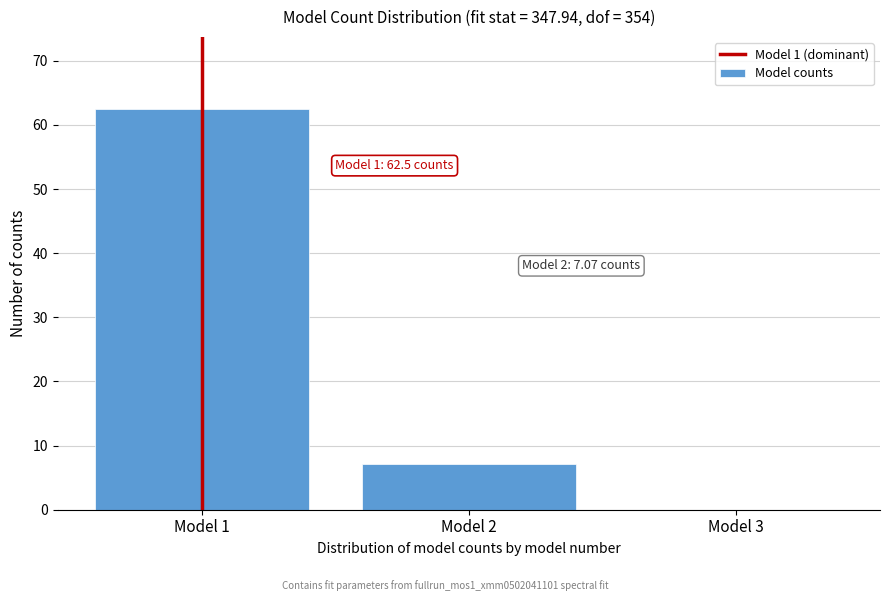

The value at Model 2 is 7.1. True or false?

True